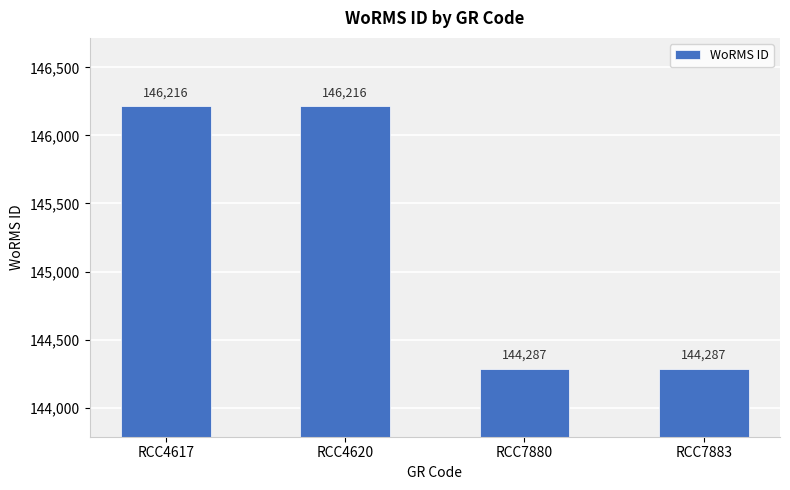

How many bars are there in total?

4